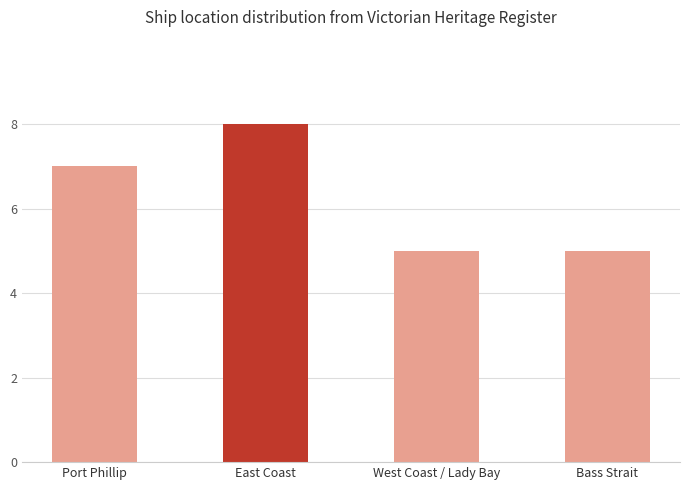

At which category does the chart reach its peak across all series?

East Coast